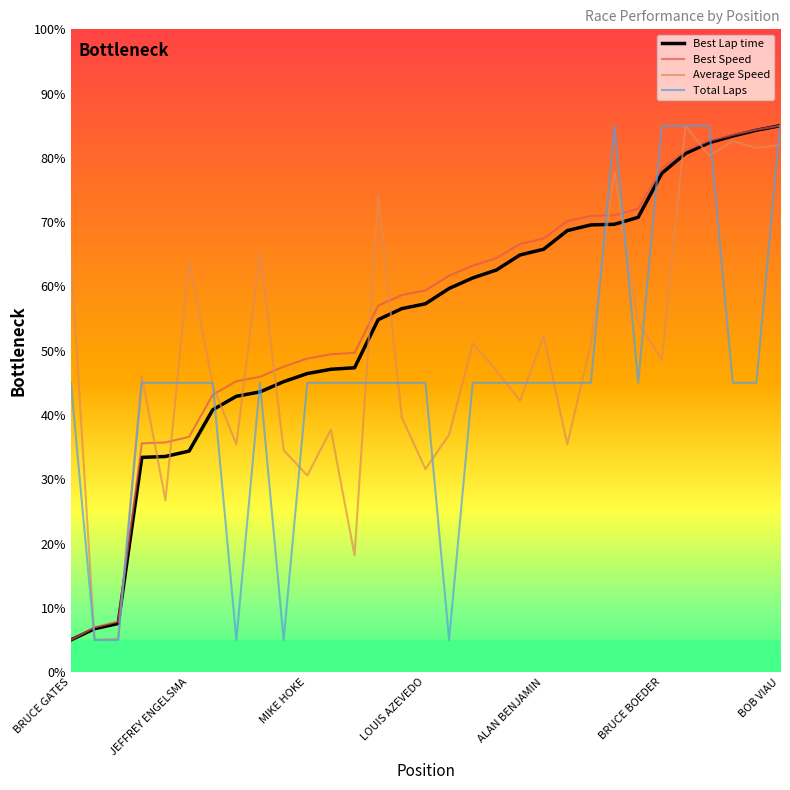

What is the maximum value shown in the chart?

85.0